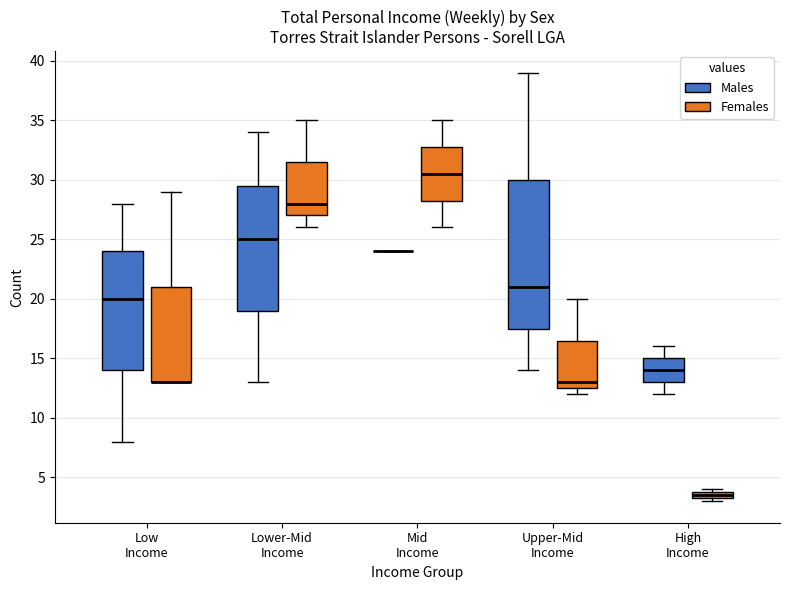

Which box is the tallest, from its lower edge to its upper edge?

Upper-Mid Income (Males)